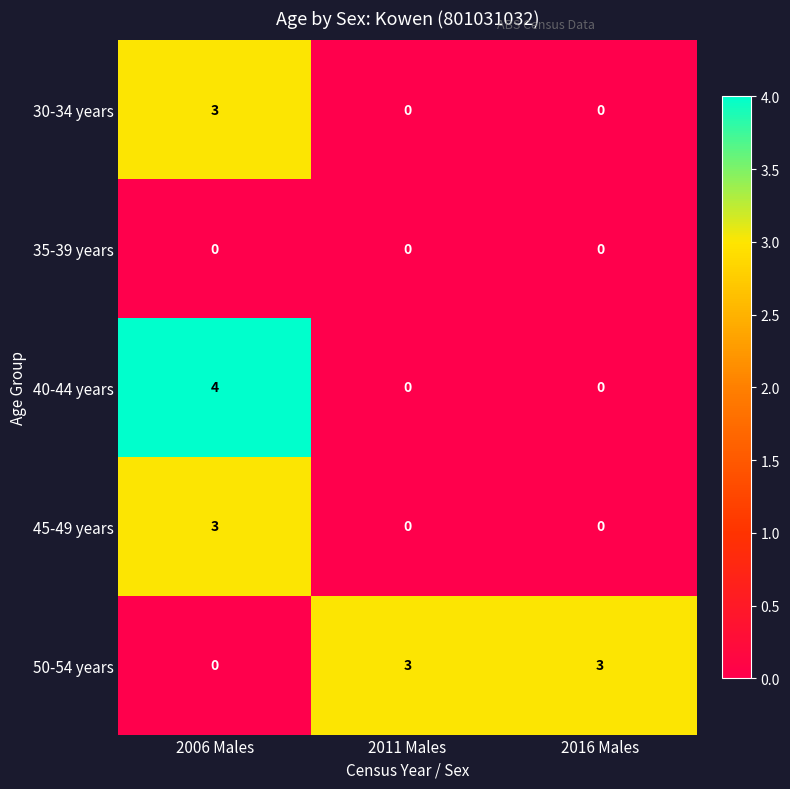

What is the greatest value displayed?

4